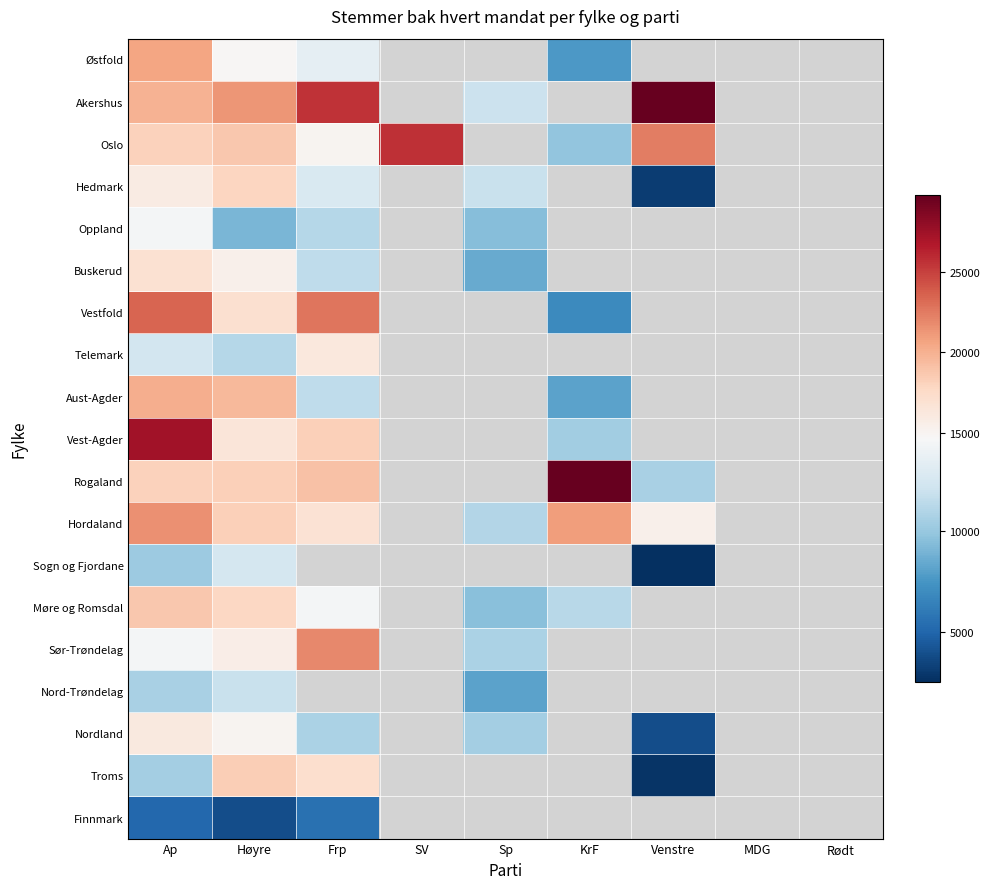

Where is Telemark nearest to the value 13685?

Ap